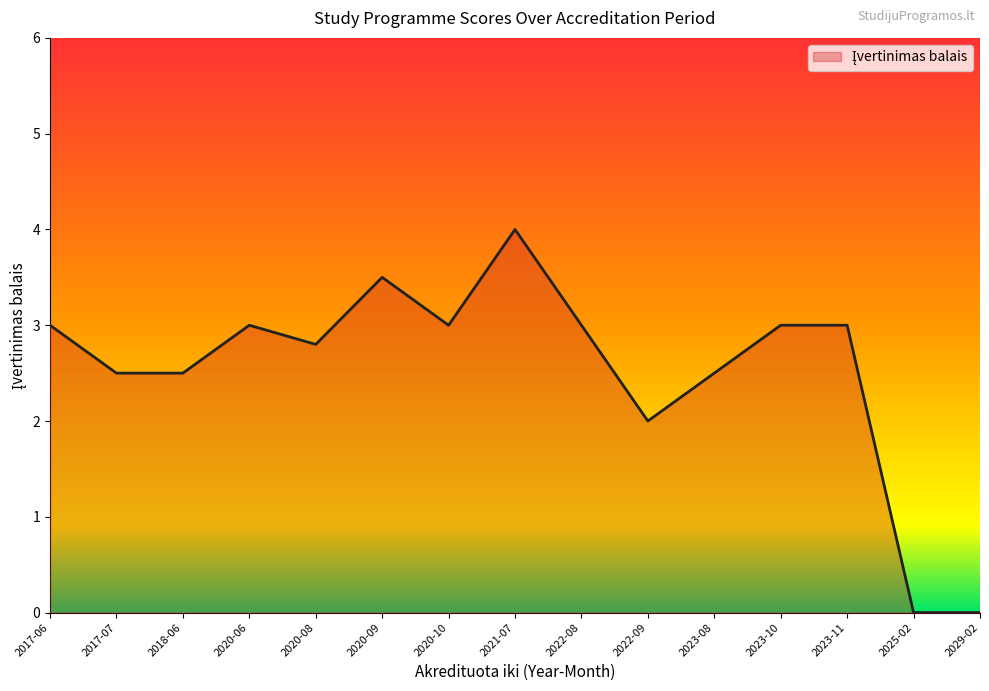

Between 2023-10 and 2021-07, which is larger?

2021-07